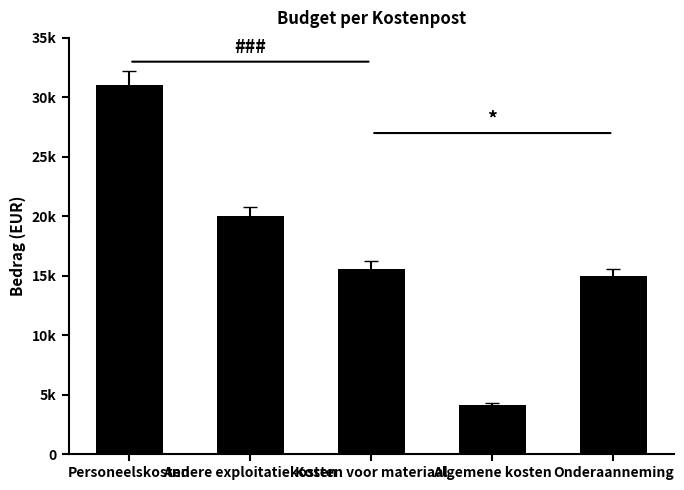

What is the maximum value shown in the chart?

31000